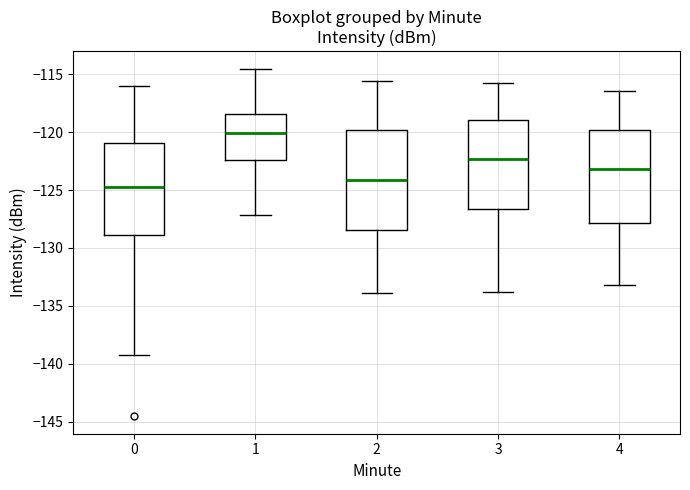

Reading left to right, transcribe this box plot: for each box, give where its median line is, the range the box spans, and where its two whiskers end, as read against the y-axis. The values are not printed on the chart, so give them approximately, as read against the axis.

0: median -124.5, box -129.0 to -121.0, whiskers -139.0 to -116.0
1: median -120.0, box -122.5 to -118.5, whiskers -127.0 to -114.5
2: median -124.0, box -128.5 to -120.0, whiskers -134.0 to -115.5
3: median -122.5, box -126.5 to -119.0, whiskers -134.0 to -116.0
4: median -123.0, box -128.0 to -120.0, whiskers -133.0 to -116.5